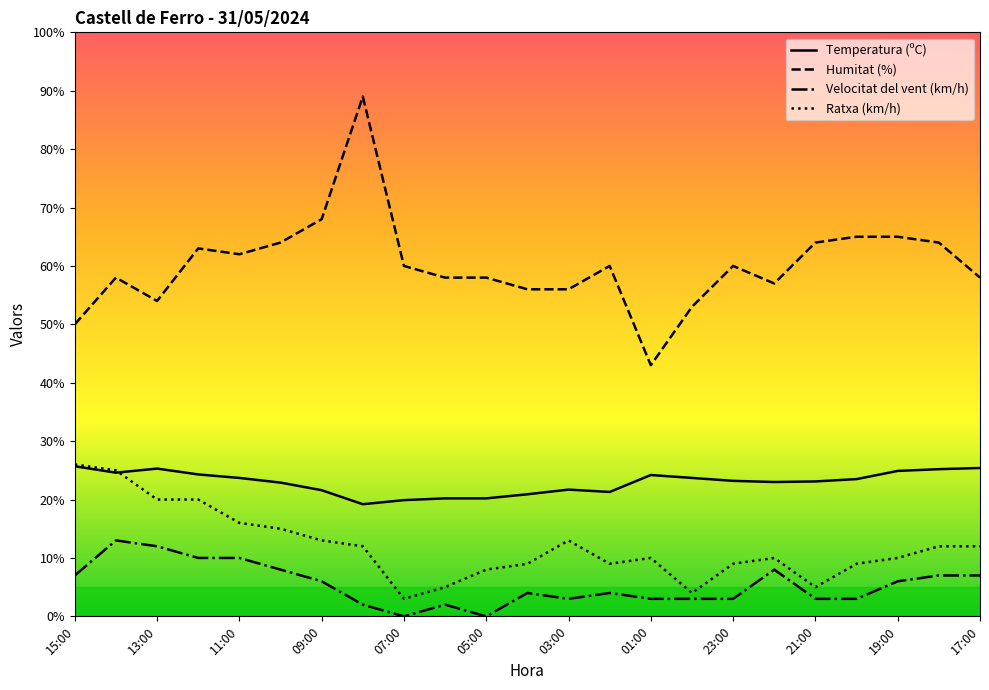

Which series has the largest range (max minus min)?

Humitat (%)